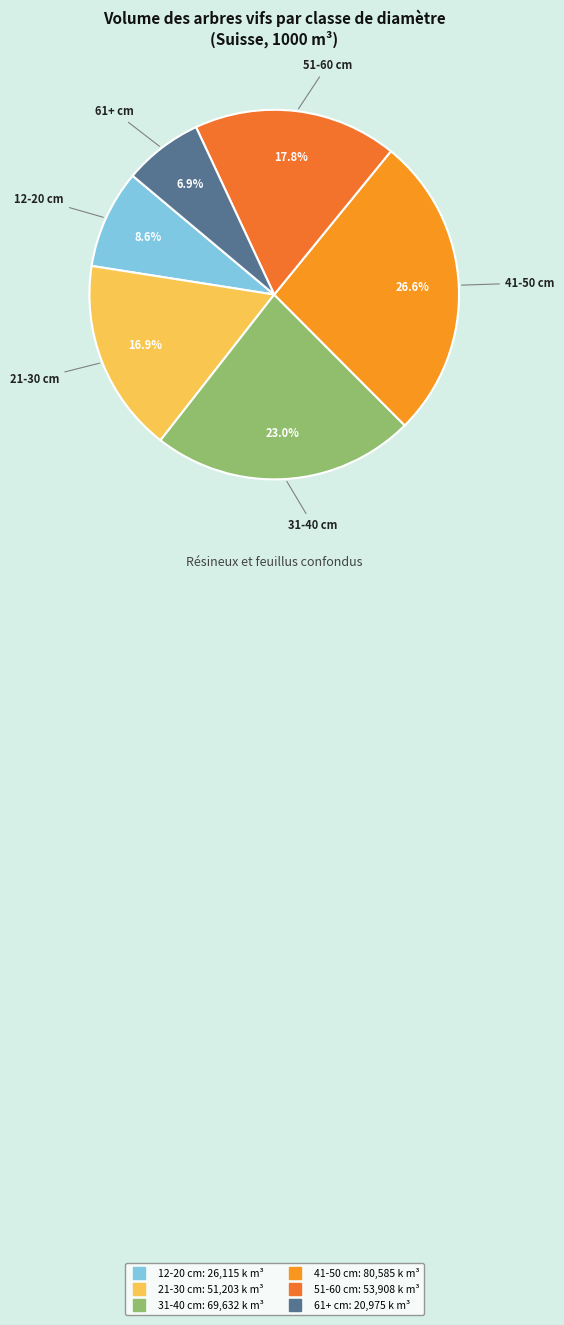

How many slices are in this pie chart?

6